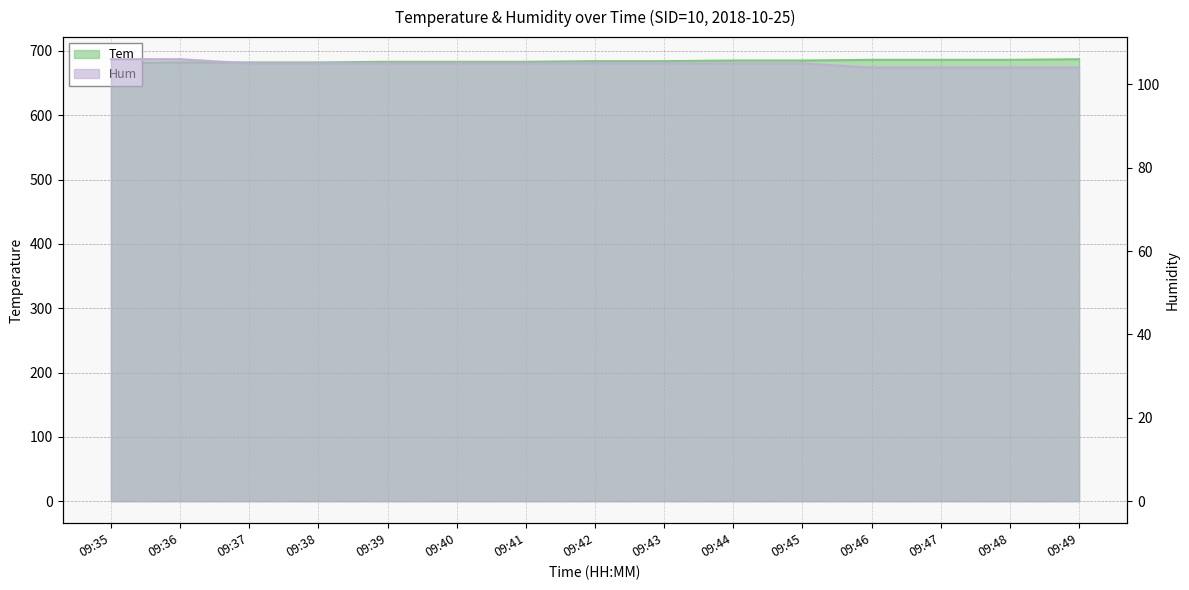

List the series in order of their overall mean, highest first.

Tem, Hum